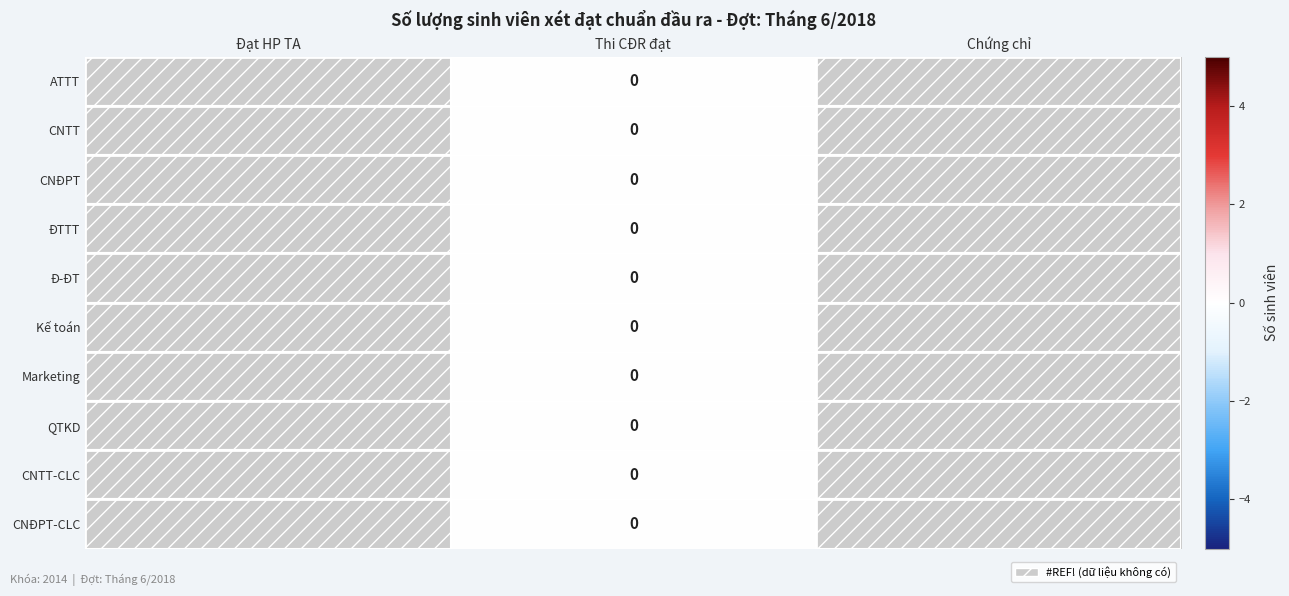

Rank the series by their average value, from lowest to highest.

ATTT, CNTT, CNĐPT, ĐTTT, Đ-ĐT, Kế toán, Marketing, QTKD, CNTT-CLC, CNĐPT-CLC